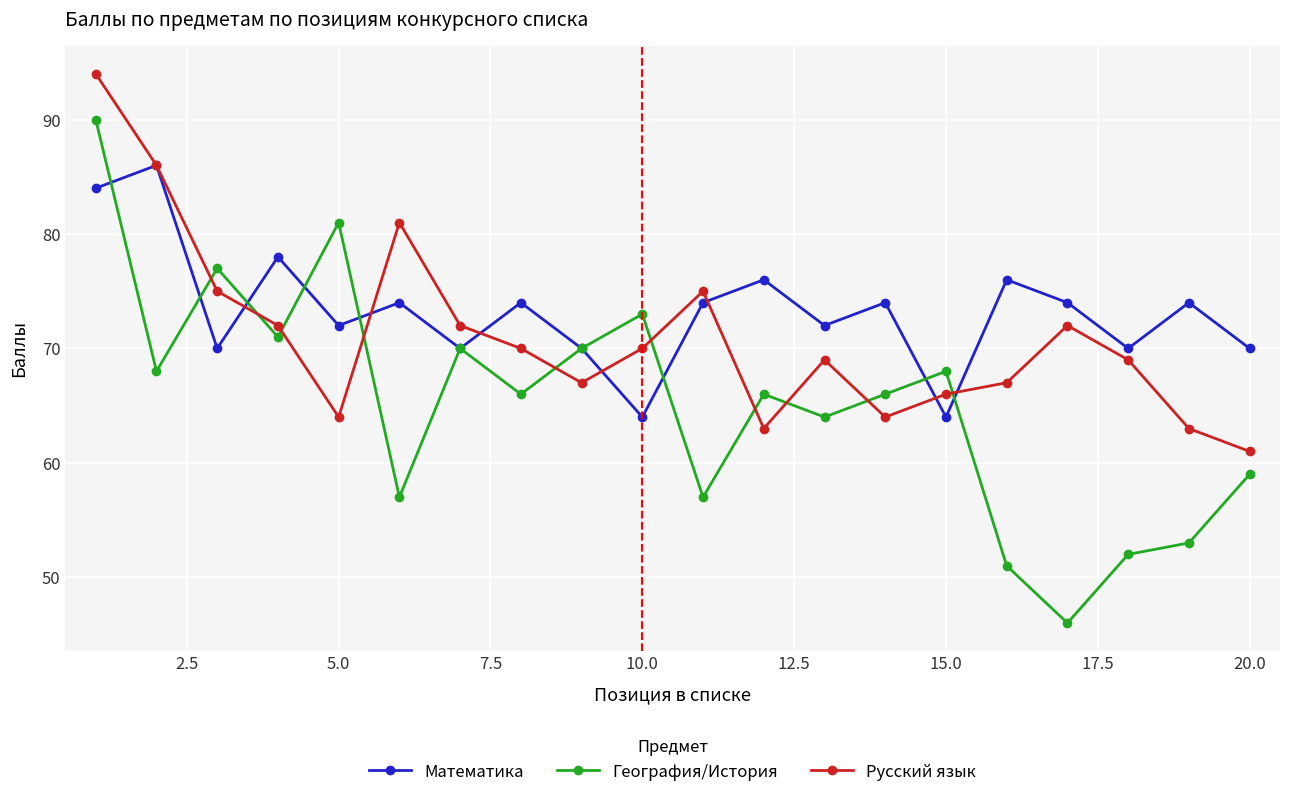

Does the chart have visible grid lines?

Yes